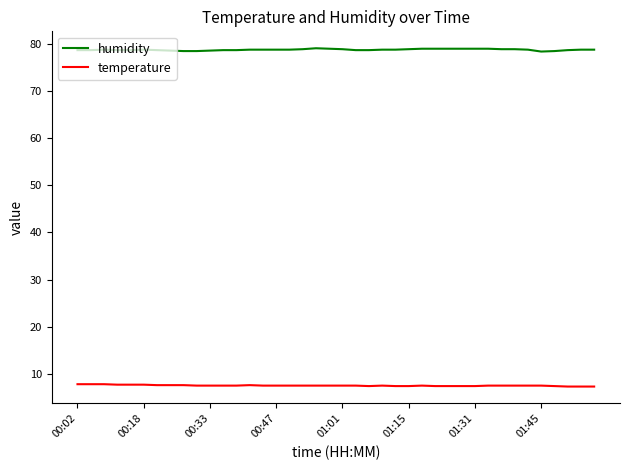

True or false: humidity and temperature cross at least once.

False